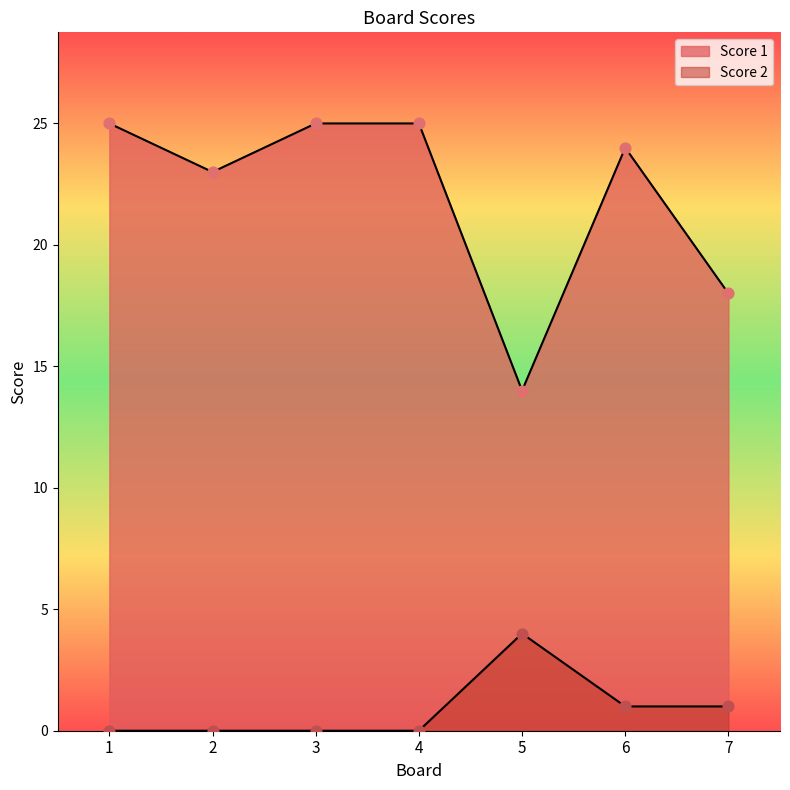

Is the value of Score 2 at 5 greater than the value of Score 1 at 2?

No